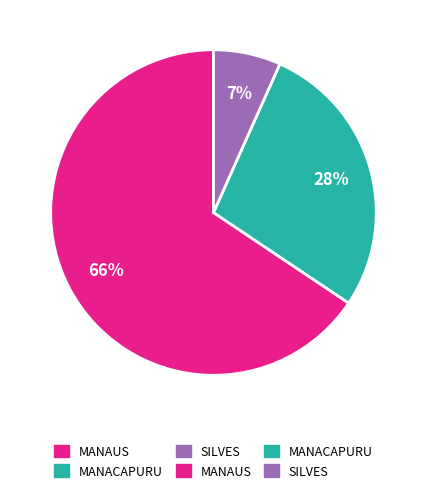

Is there any slice that represents more than half of the pie?

Yes